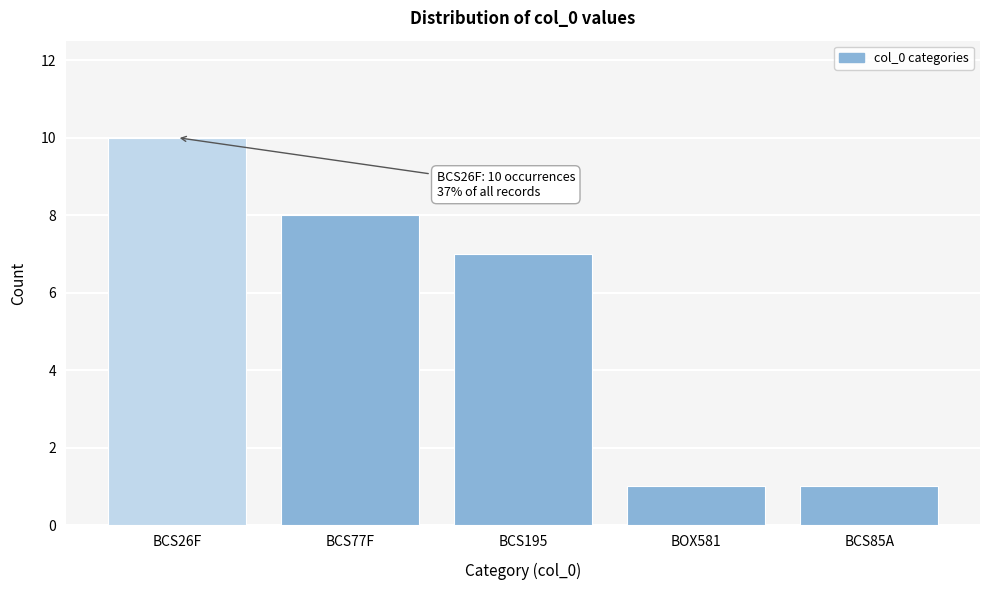

Reading left to right, what are all the values shown in this chart?

BCS26F=10	BCS77F=8	BCS195=7	BOX581=1	BCS85A=1